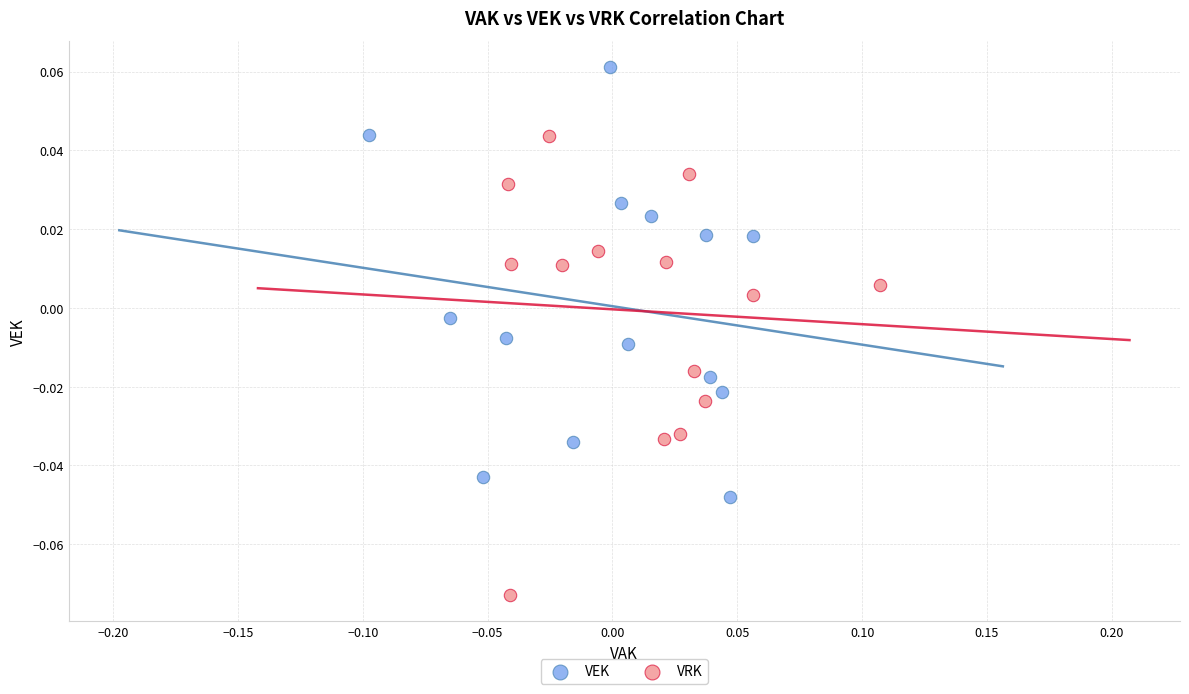

Which series reaches the minimum Y coordinate?

VRK